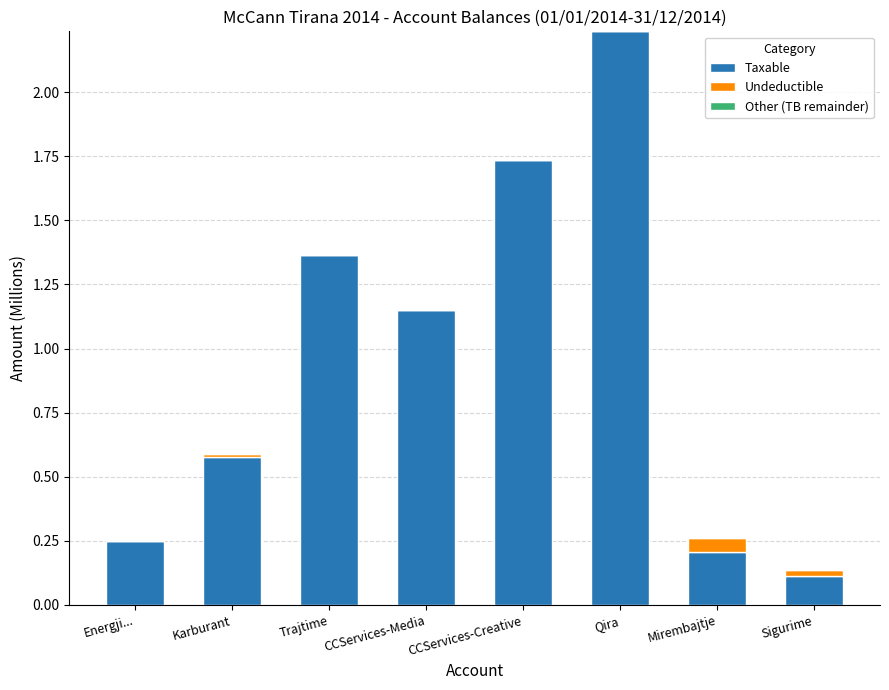

What is the sum of all Taxable values?

7.6